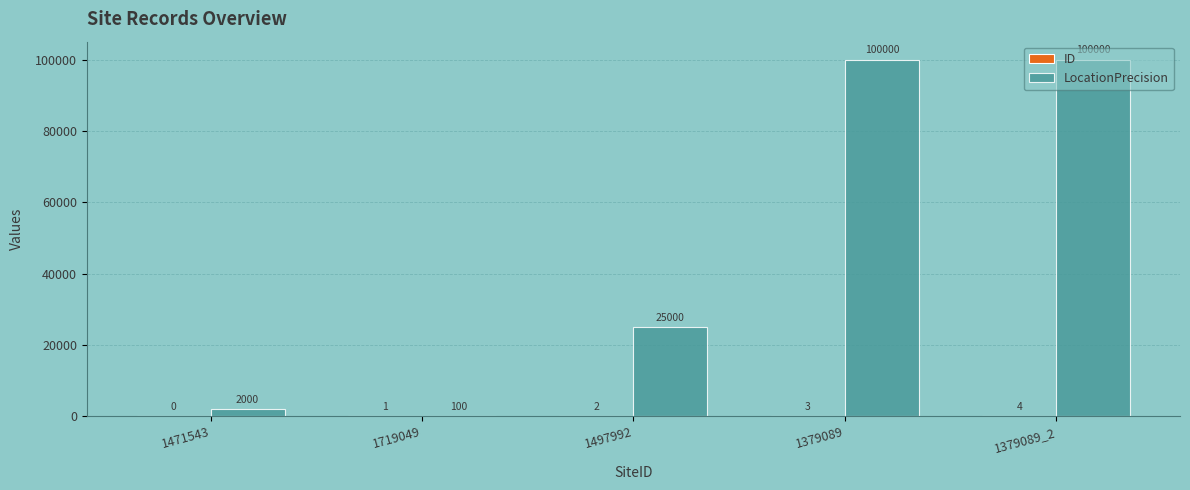

At which category is the sum across all series the highest?

1379089_2